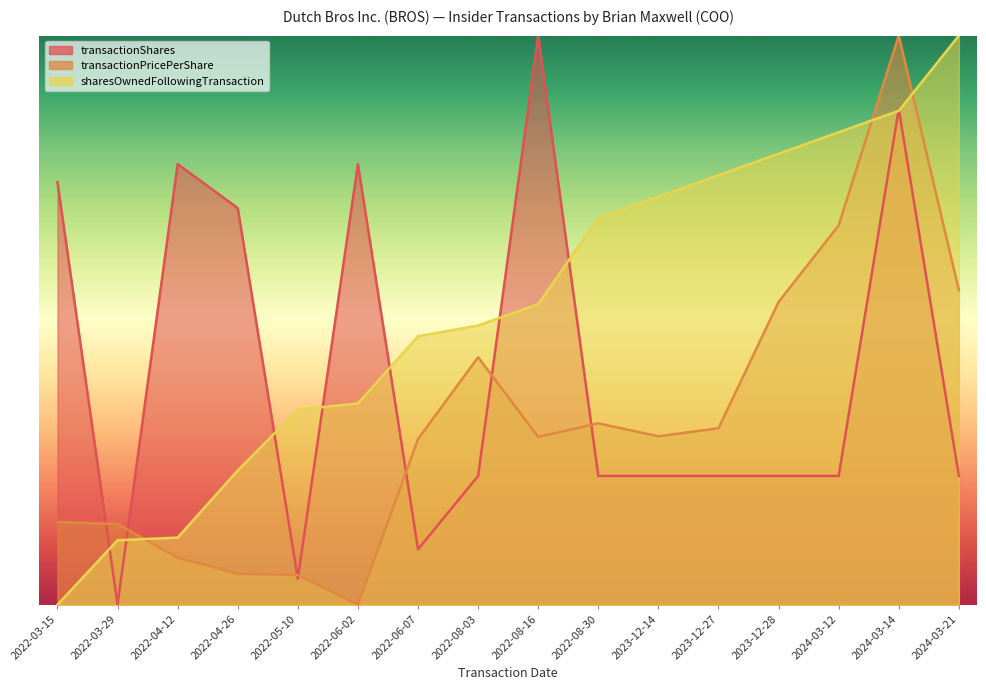

Reading left to right, list all the values displayed in this chart.

transactionShares: 0.7	0.0	0.8	0.7	0.0	0.8	0.1	0.2	1.0	0.2	0.2	0.2	0.2	0.2	0.9	0.2
transactionPricePerShare: 0.1	0.1	0.1	0.1	0.1	0.0	0.3	0.4	0.3	0.3	0.3	0.3	0.5	0.7	1.0	0.6
sharesOwnedFollowingTransaction: 0.0	0.1	0.1	0.2	0.3	0.4	0.5	0.5	0.5	0.7	0.7	0.8	0.8	0.8	0.9	1.0